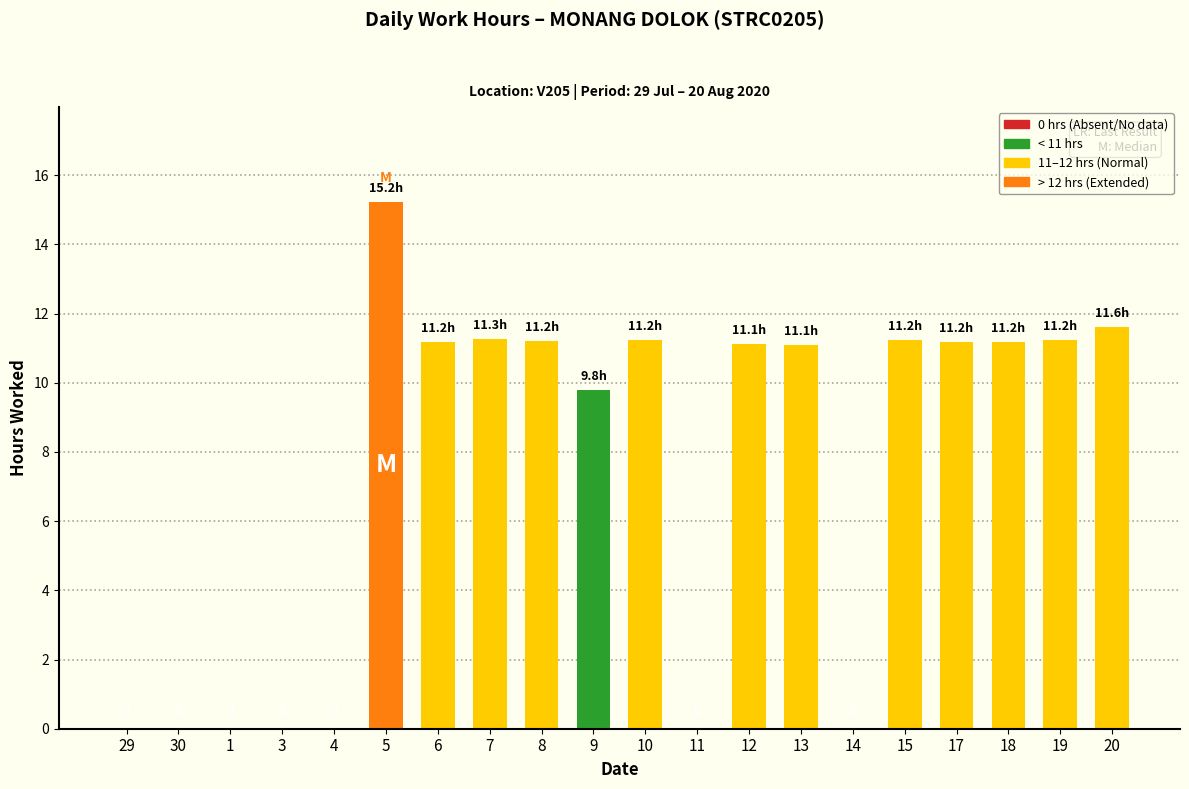

Count the number of values greater than 11.

12